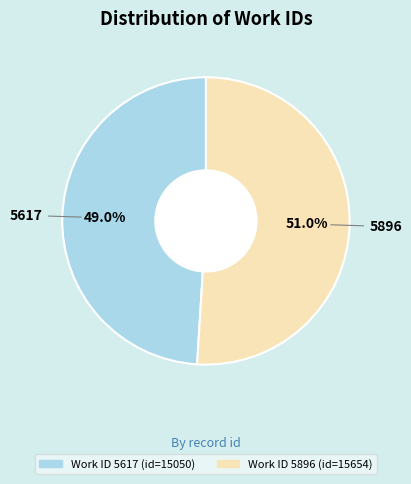

Is there a majority slice in this chart?

Yes